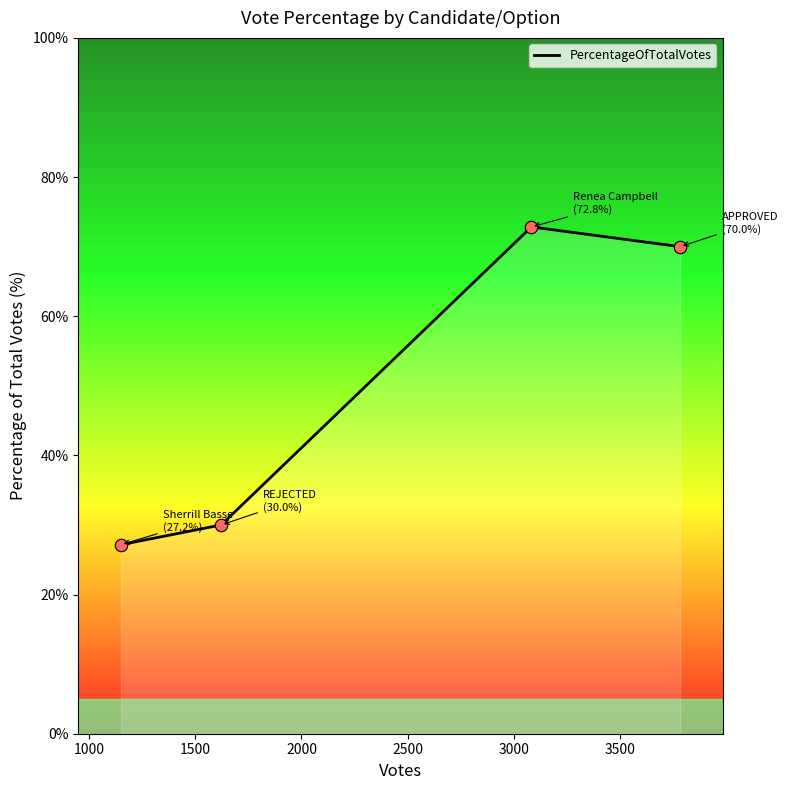

What is the sum of all values?

200.0